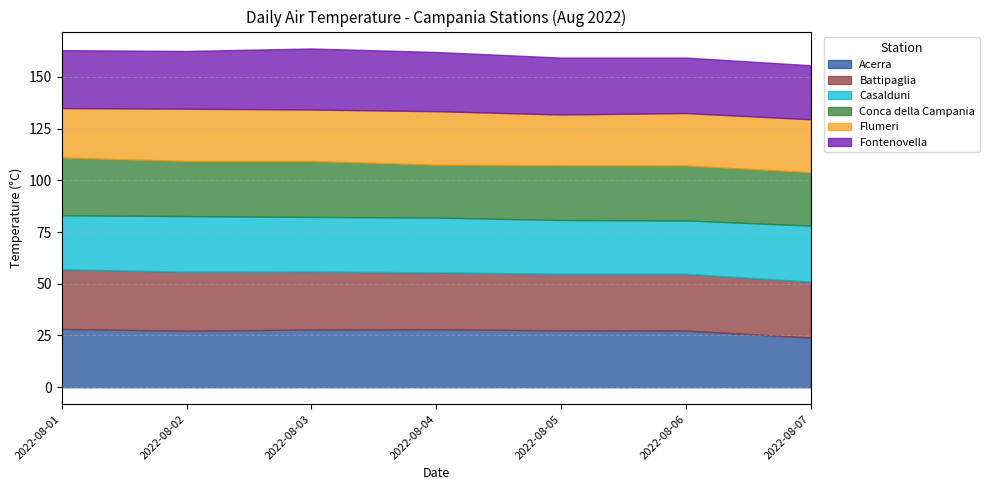

How many interior local peaks does the Acerra series have?

1